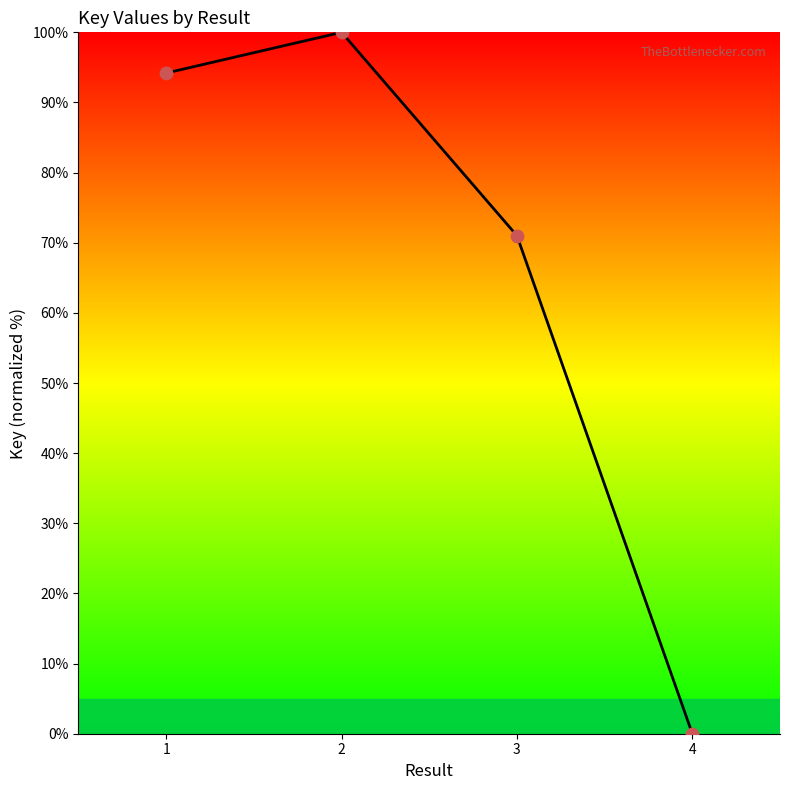

What is the change in value from 1 to 3?

-23.2